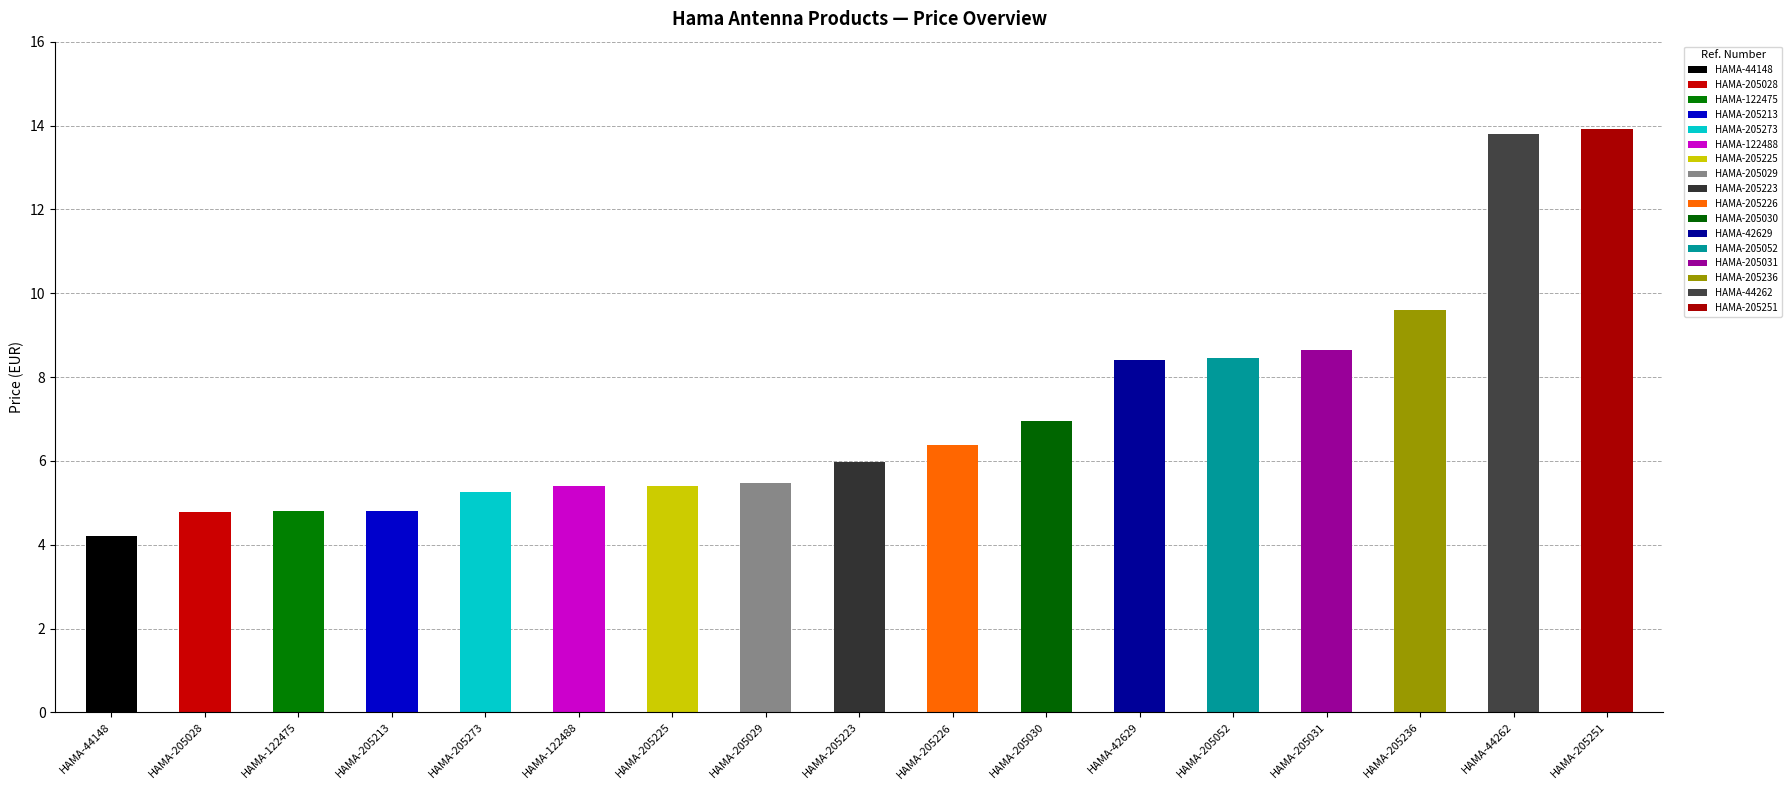

What is the difference between the second highest and minimum values?

9.6